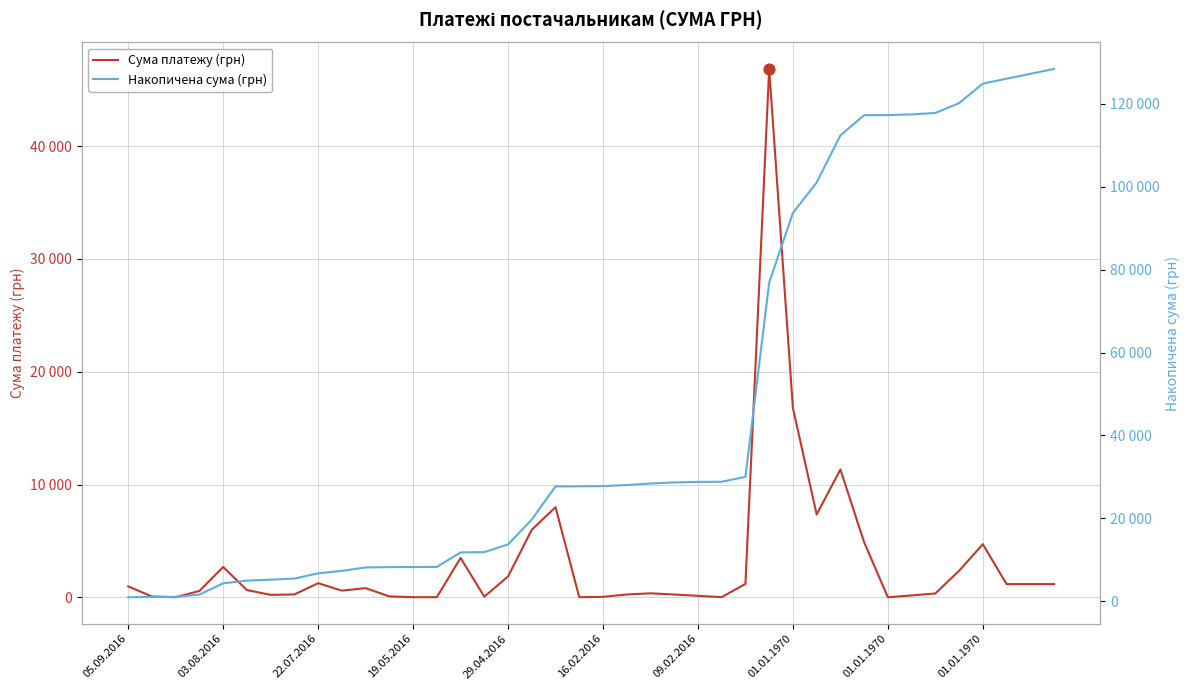

Which series reaches the minimum Y coordinate?

Сума платежу (грн)